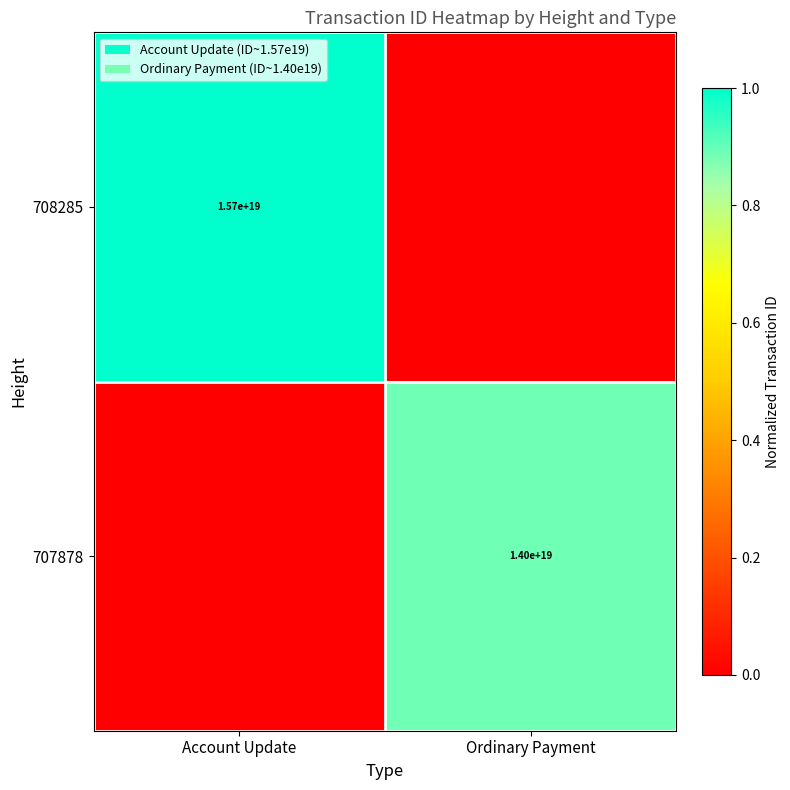

What is the difference between the highest and lowest values at Ordinary Payment?

0.9